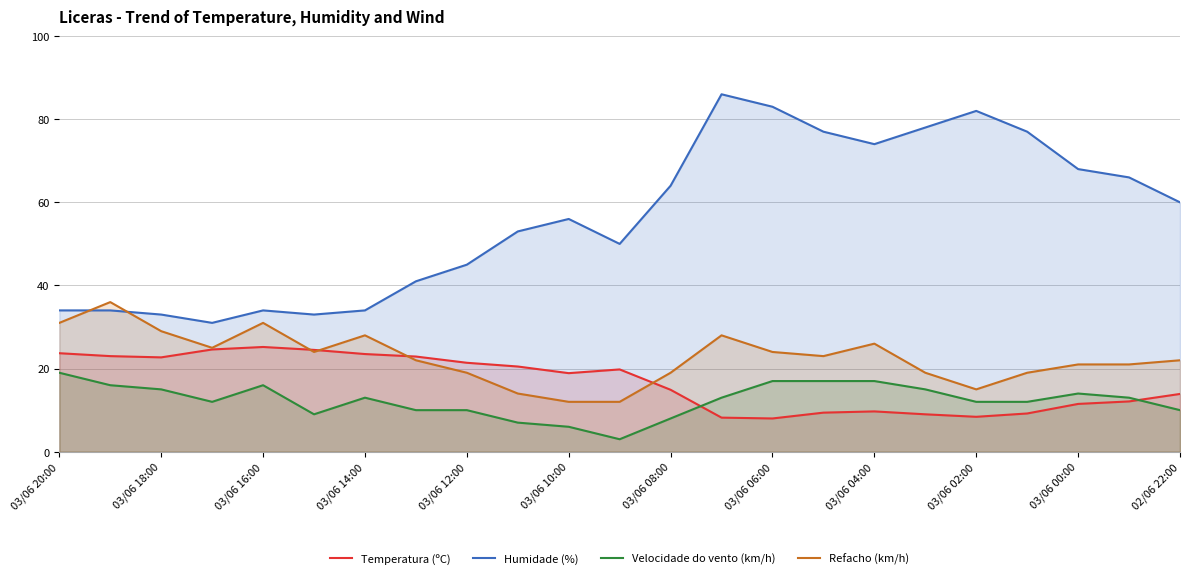

Where does the Refacho (km/h) series first go above 22?

03/06 20:00